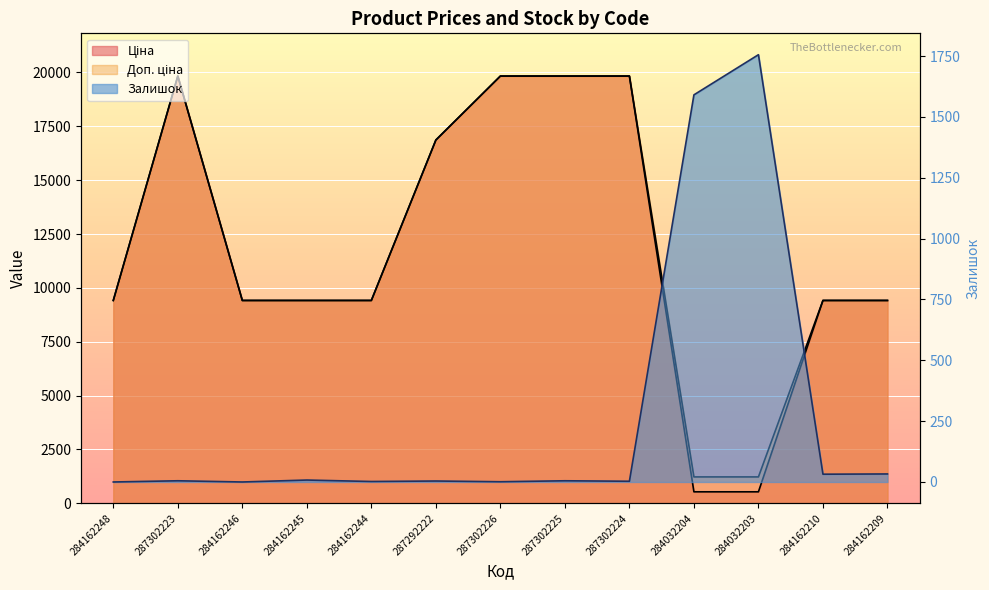

Which series changed the most between 287302226 and 284032203?

Ціна